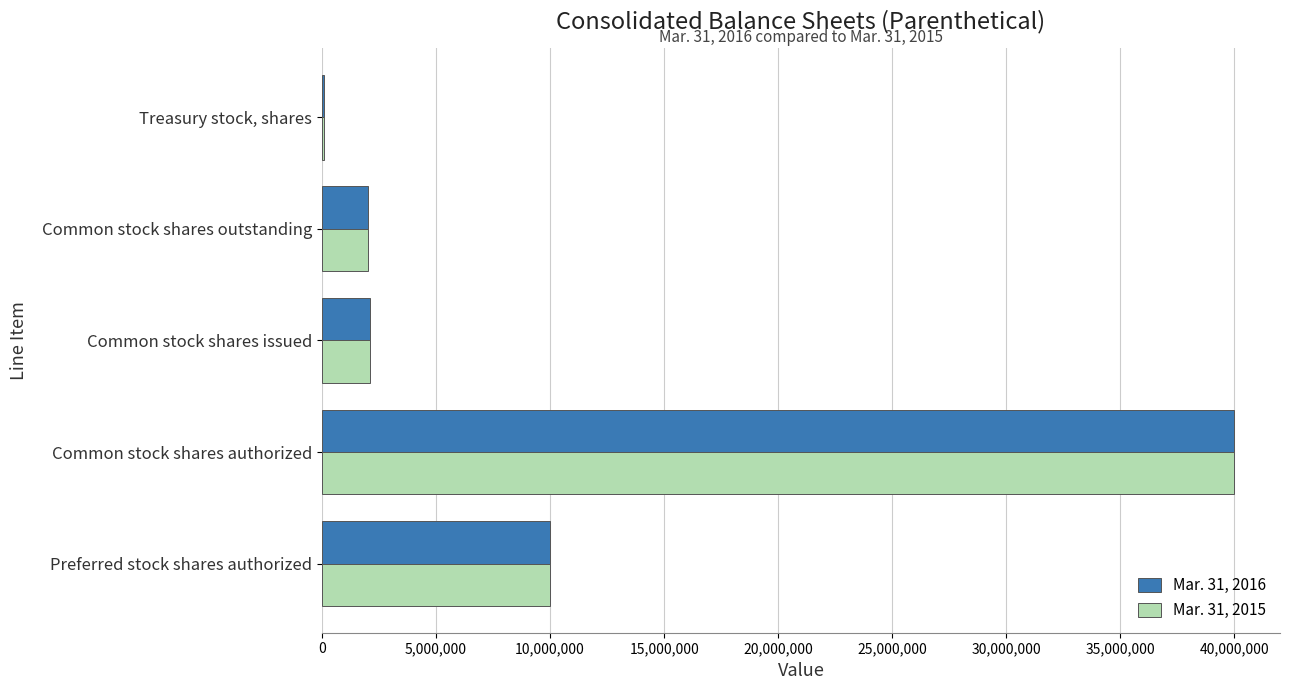

At which category is the sum across all series the highest?

Common stock shares authorized